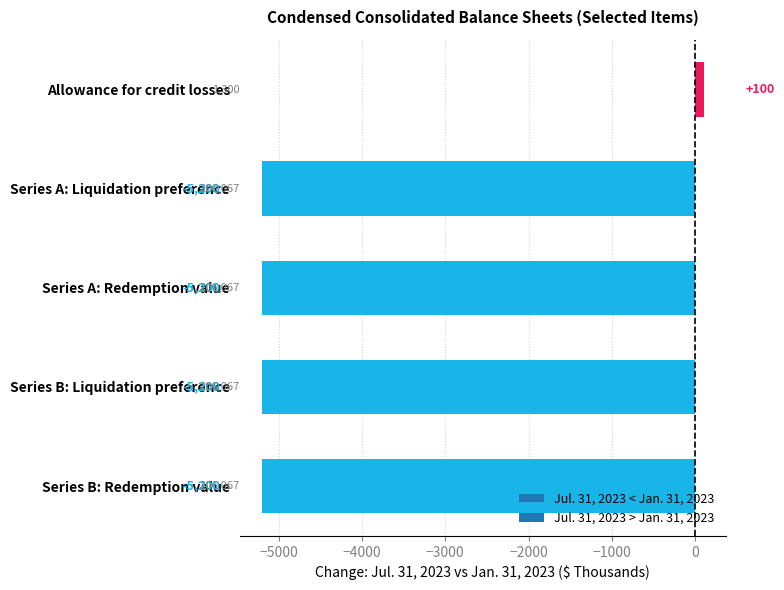

What is the change in value from Allowance for credit losses to Series B: Liquidation preference?

-5300